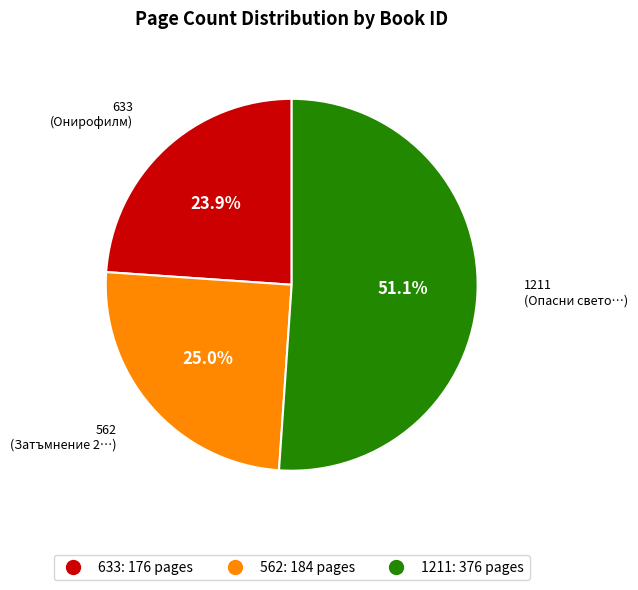

To the nearest percent, what portion does 562 represent?

25%